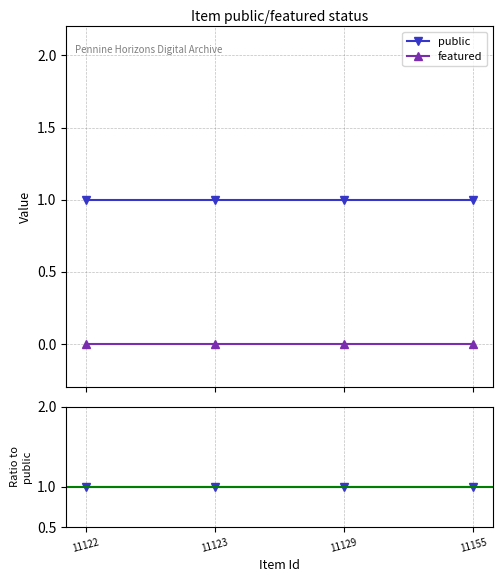

At which category does the chart reach its minimum across all series?

11122